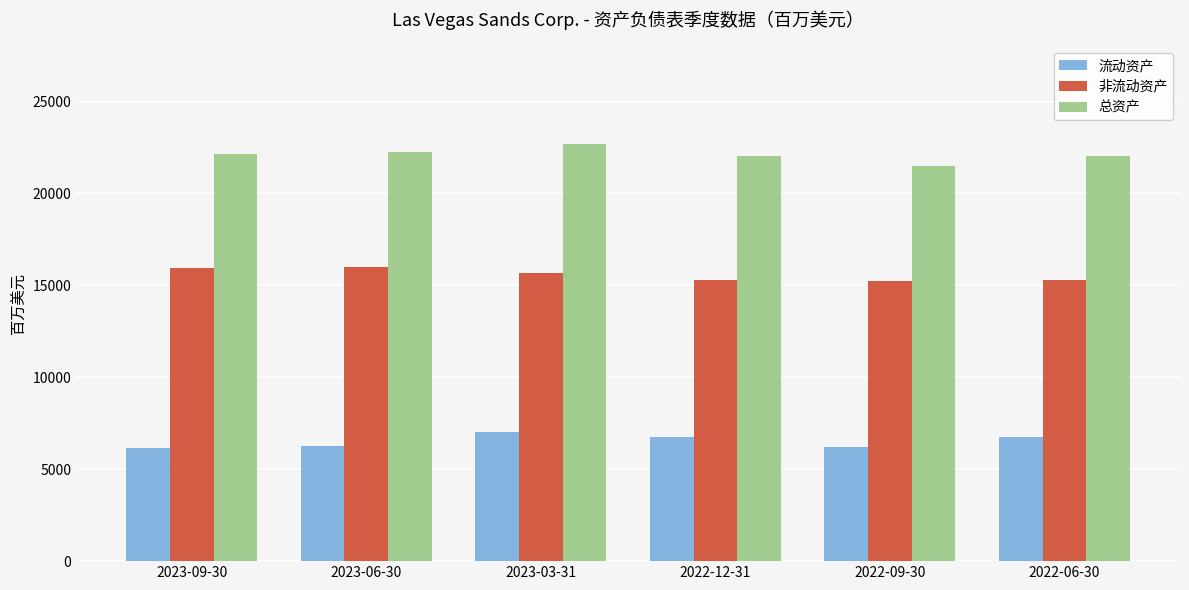

What is the highest value of the 非流动资产 series?

15980